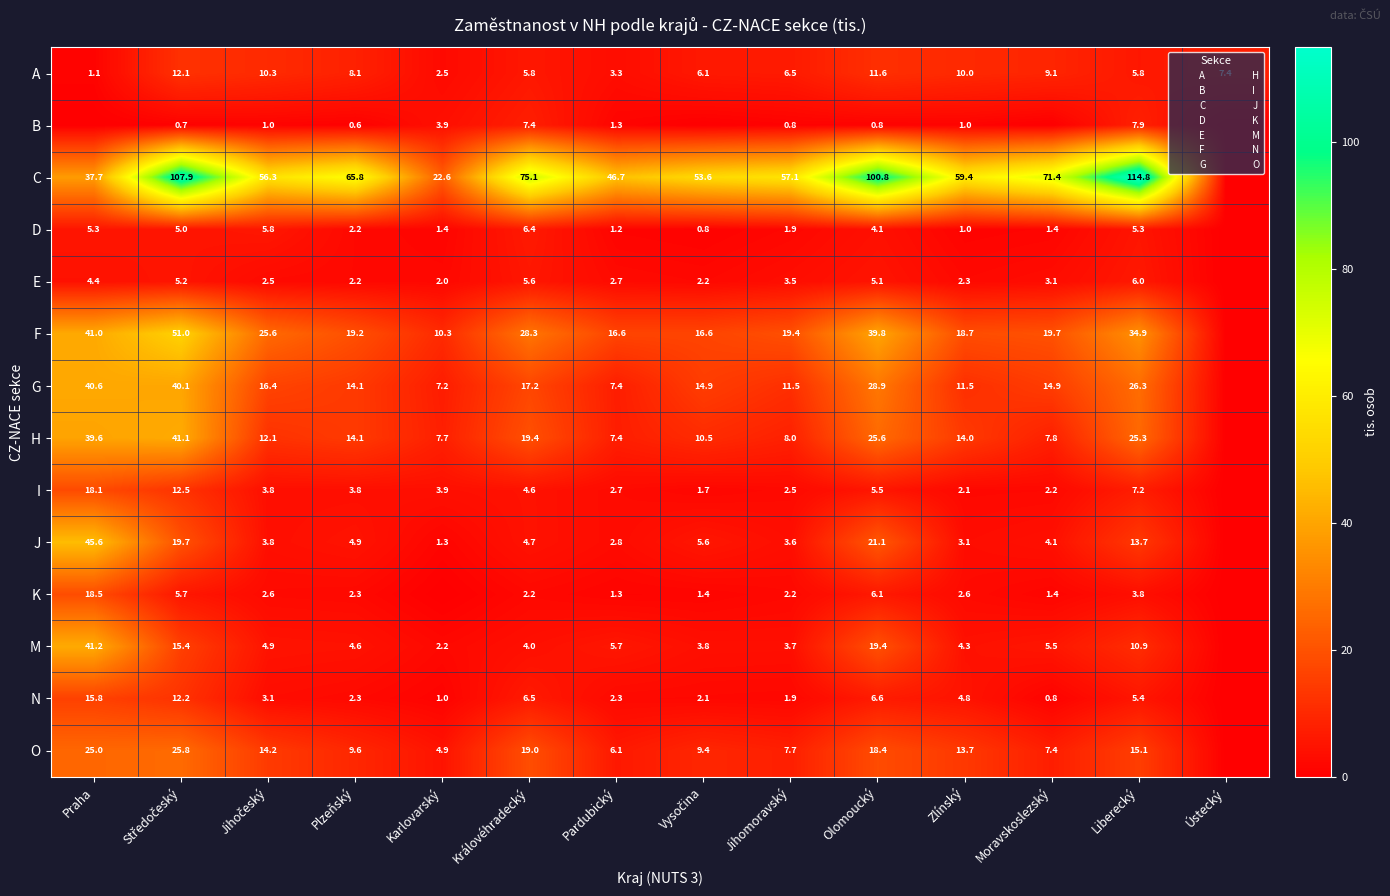

Which category has the lowest value in the K series?

Karlovarský